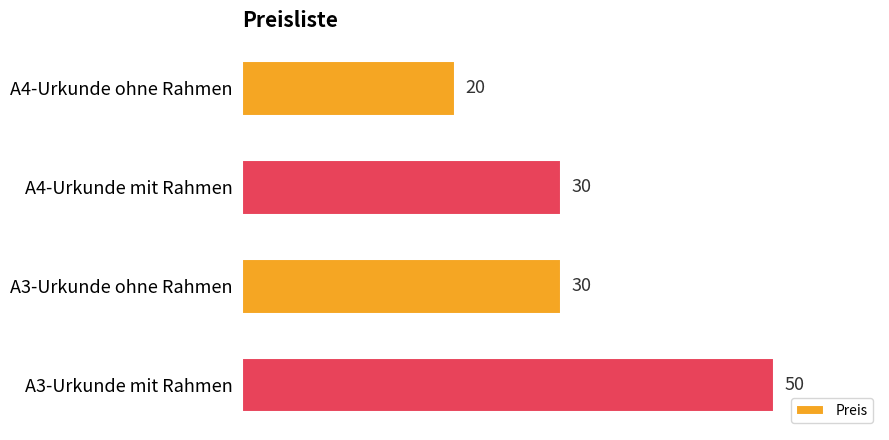

Reading top to bottom, extract all data points from this chart.

20	30	30	50